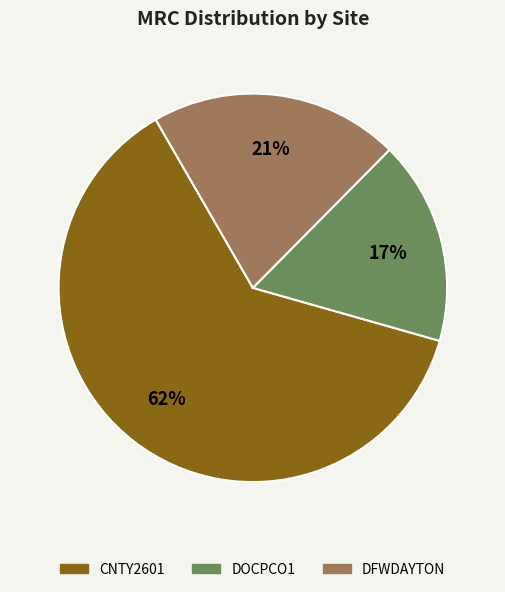

To the nearest percent, what is the combined percentage of CNTY2601 and DOCPCO1?

79%